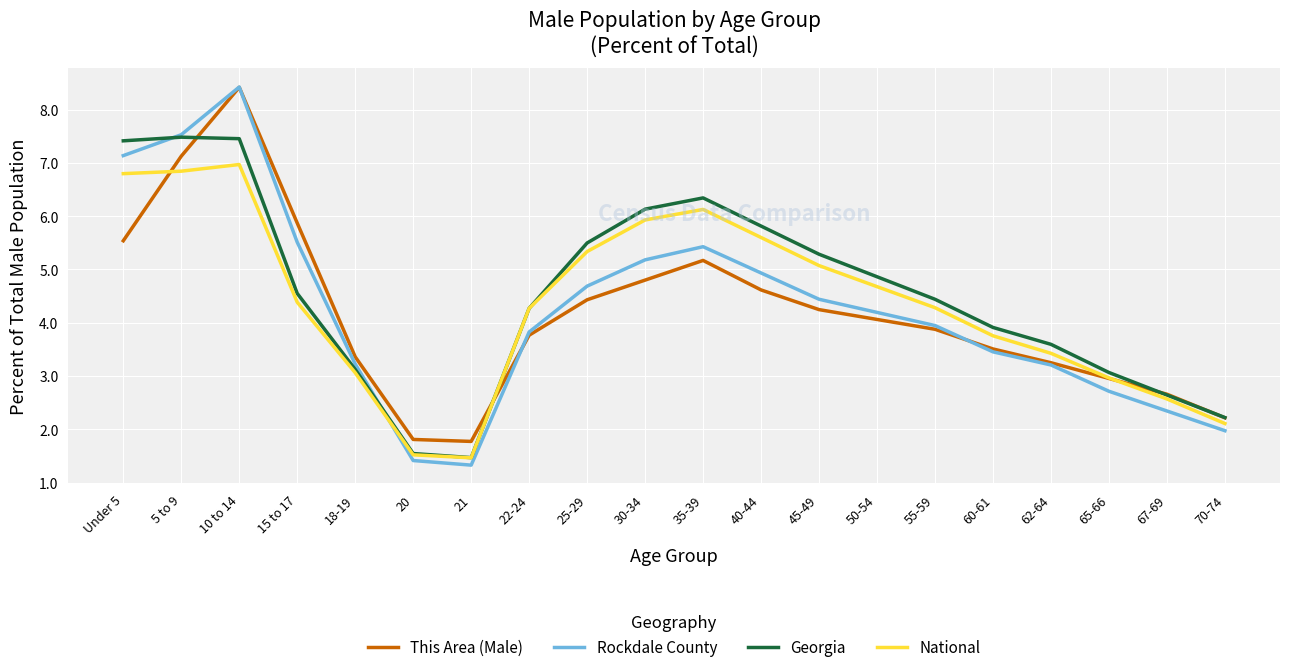

What position from the left is 40-44?

12